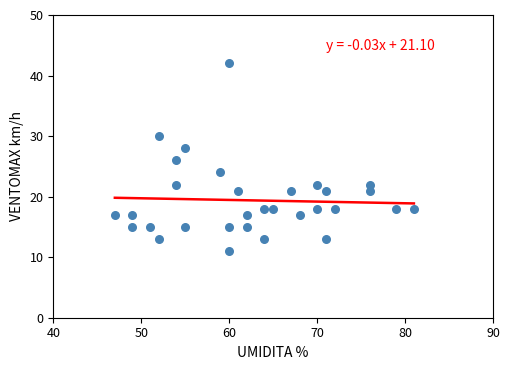

What is the range of Y values (max minus min)?

31